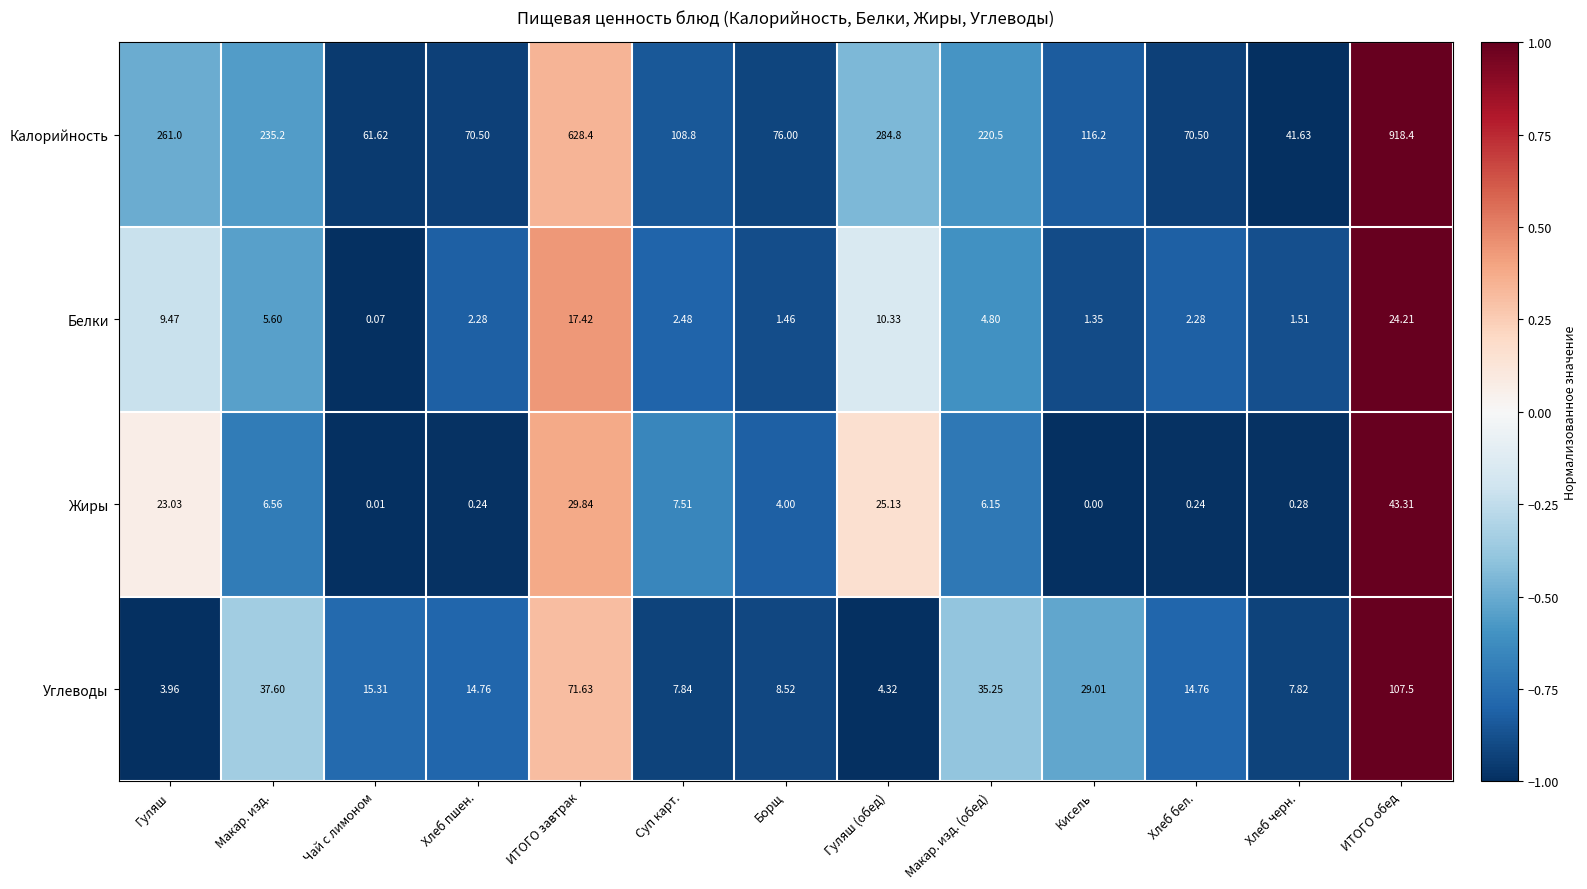

Rank the series by their maximum value, from lowest to highest.

Белки, Жиры, Углеводы, Калорийность